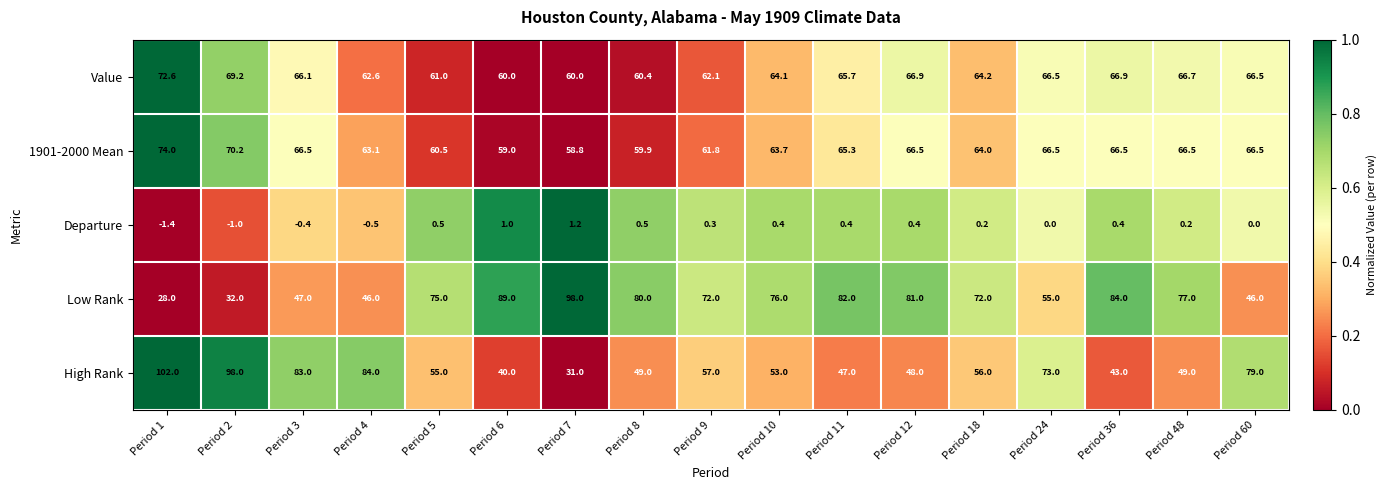

Which series has the widest spread of values?

High Rank